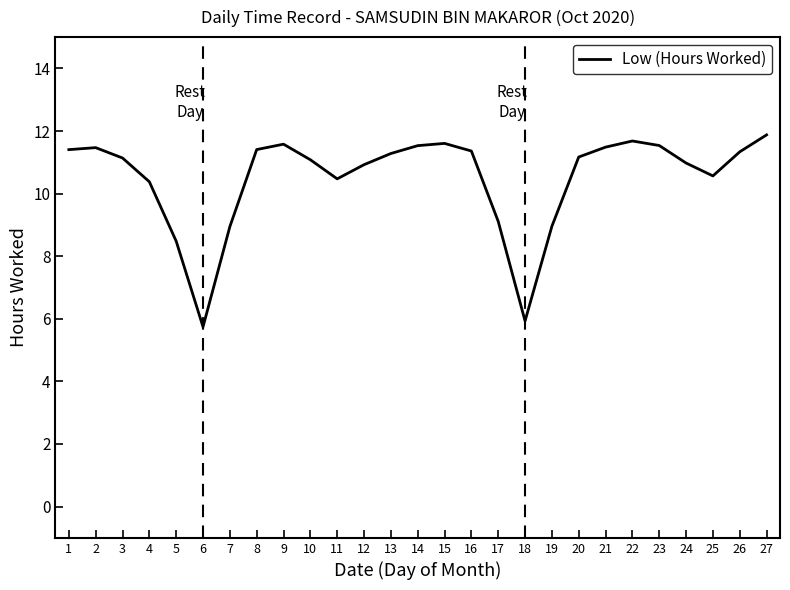

What is the minimum value shown in the chart?

5.7